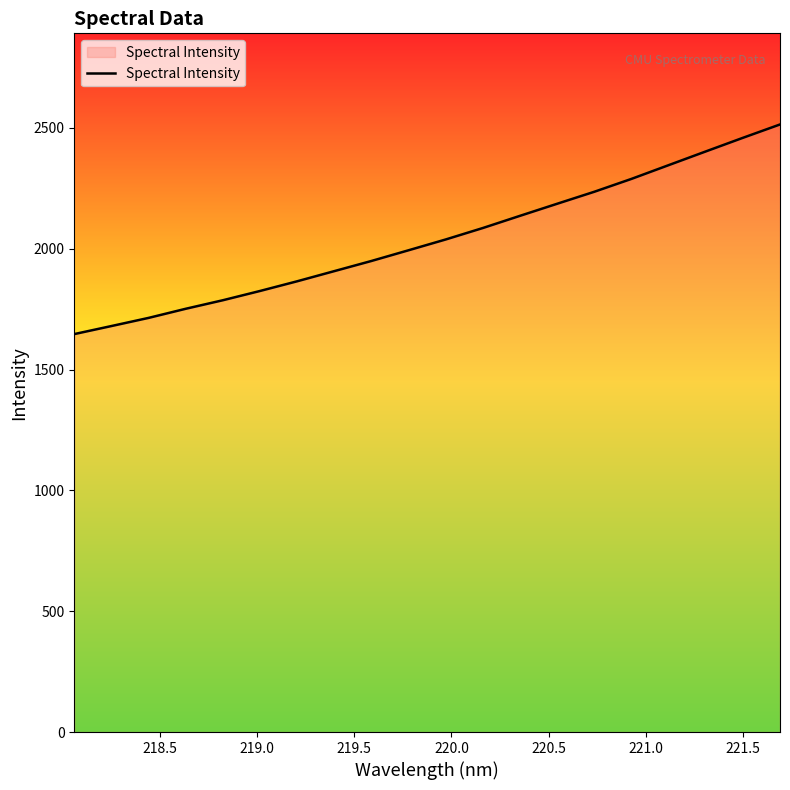

What is the difference between the maximum and minimum values?

867.6